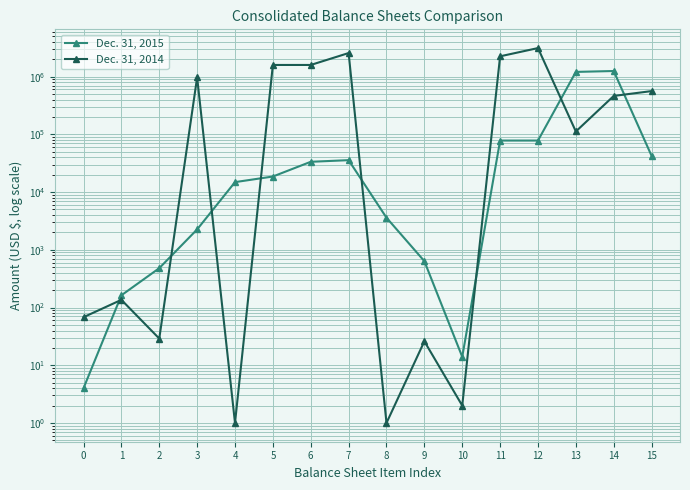

Between 3 and 8, which is larger?

8